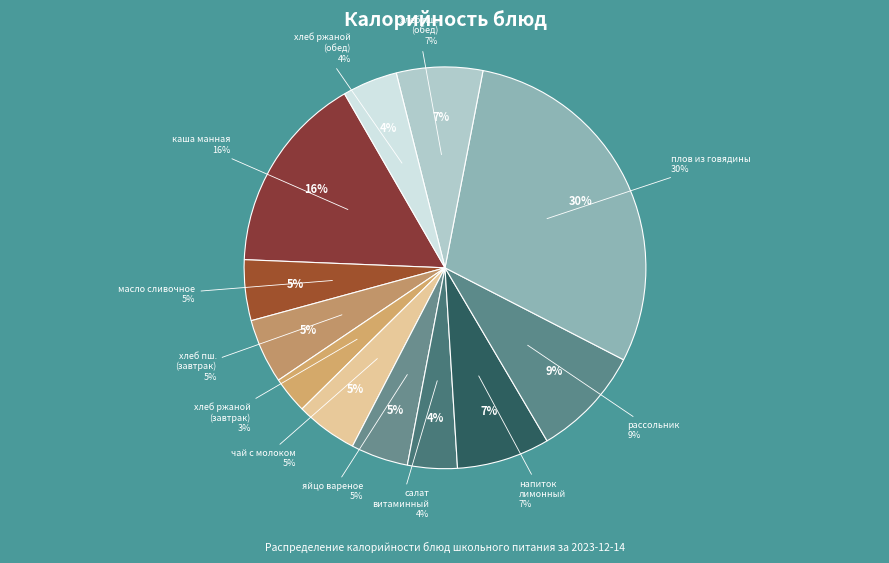

To the nearest percent, what portion does напиток лимонный represent?

7%